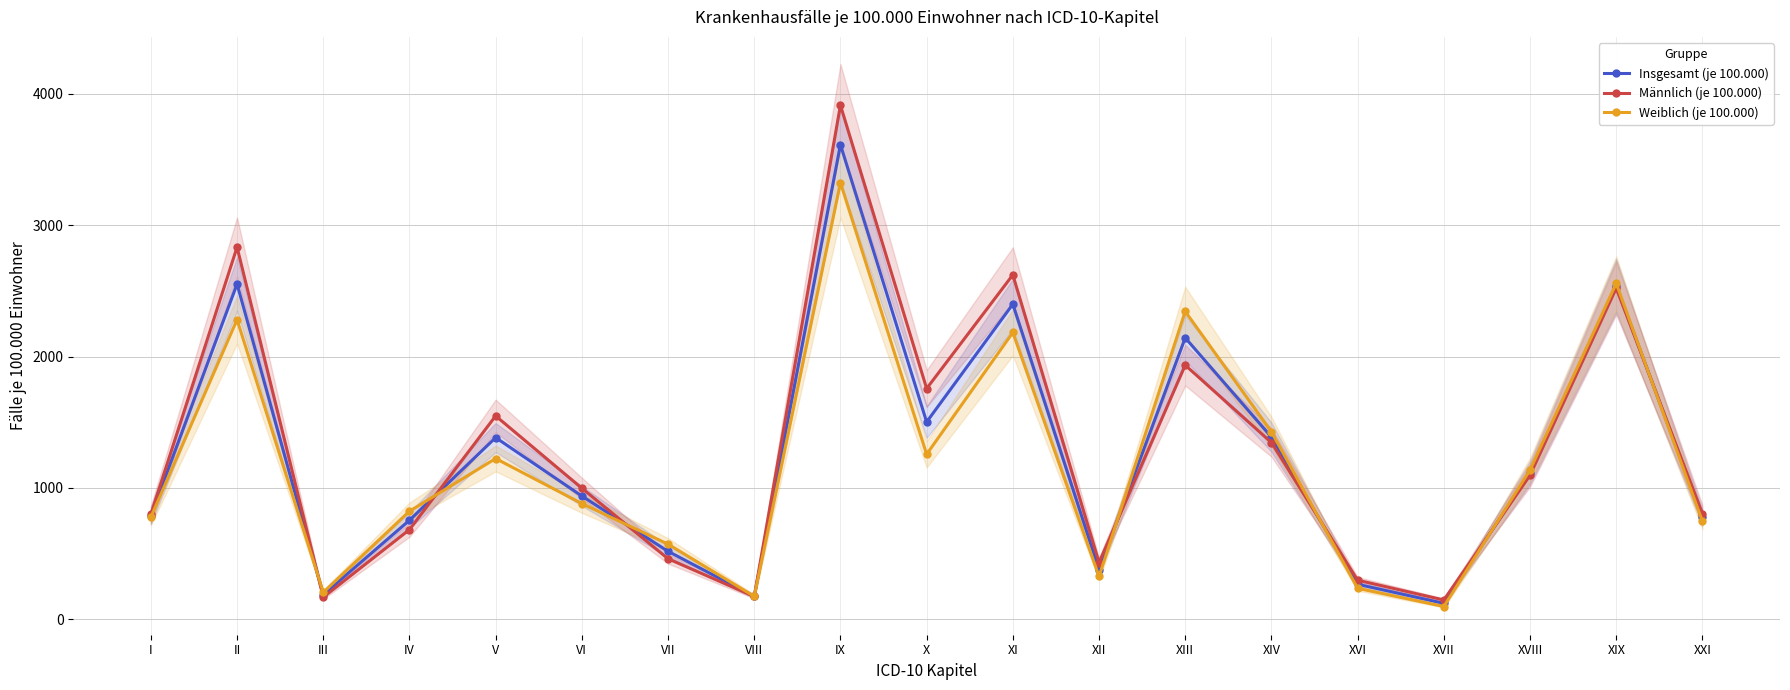

True or false: Männlich (je 100.000) has a value of 2621.1 at XI.

True